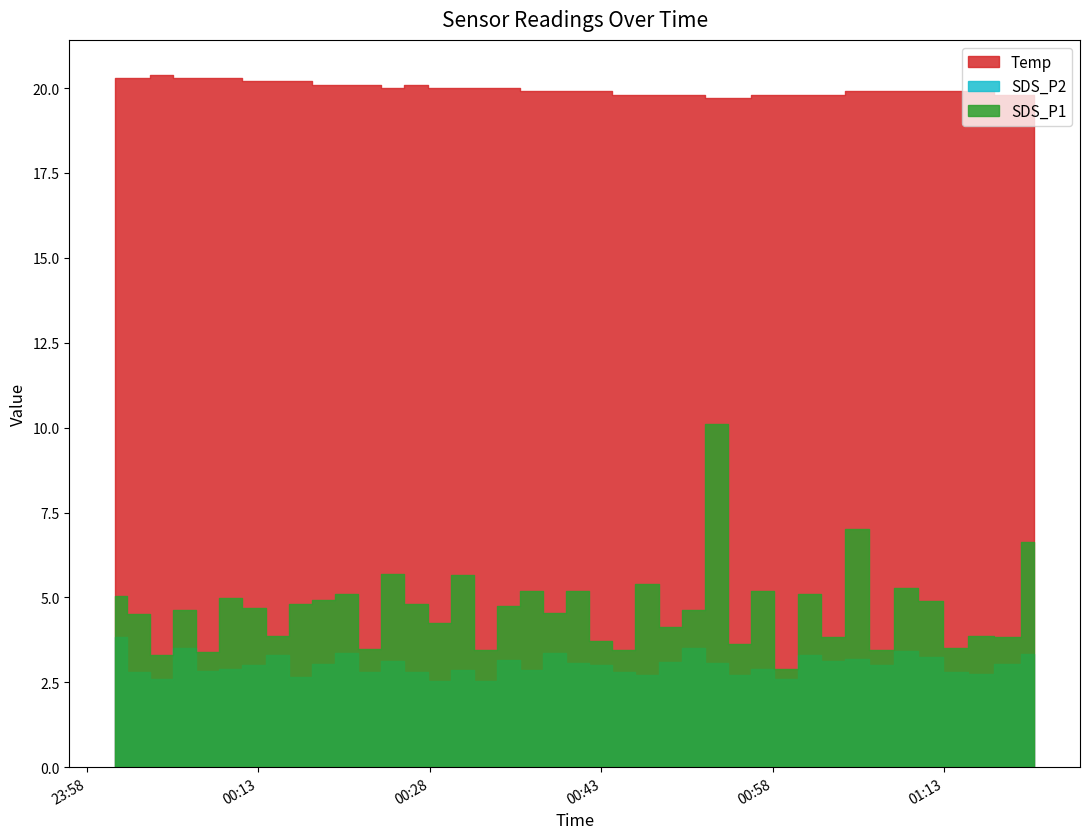

Rank the categories by Temp value from highest to lowest.

2021/08/12 00:04:33, 2021/08/12 00:00:30, 2021/08/12 00:02:32, 2021/08/12 00:06:34, 2021/08/12 00:08:35, 2021/08/12 00:10:36, 2021/08/12 00:12:37, 2021/08/12 00:14:39, 2021/08/12 00:16:40, 2021/08/12 00:18:42, 2021/08/12 00:20:44, 2021/08/12 00:22:45, 2021/08/12 00:26:48, 2021/08/12 00:24:46, 2021/08/12 00:28:49, 2021/08/12 00:30:50, 2021/08/12 00:32:52, 2021/08/12 00:34:53, 2021/08/12 00:36:54, 2021/08/12 00:38:55, 2021/08/12 00:40:56, 2021/08/12 00:42:57, 2021/08/12 01:05:20, 2021/08/12 01:07:32, 2021/08/12 01:09:39, 2021/08/12 01:11:45, 2021/08/12 01:14:00, 2021/08/12 01:16:04, 2021/08/12 00:44:58, 2021/08/12 00:47:00, 2021/08/12 00:49:01, 2021/08/12 00:51:02, 2021/08/12 00:57:08, 2021/08/12 00:59:09, 2021/08/12 01:01:11, 2021/08/12 01:03:19, 2021/08/12 01:18:34, 2021/08/12 01:20:51, 2021/08/12 00:53:03, 2021/08/12 00:55:05